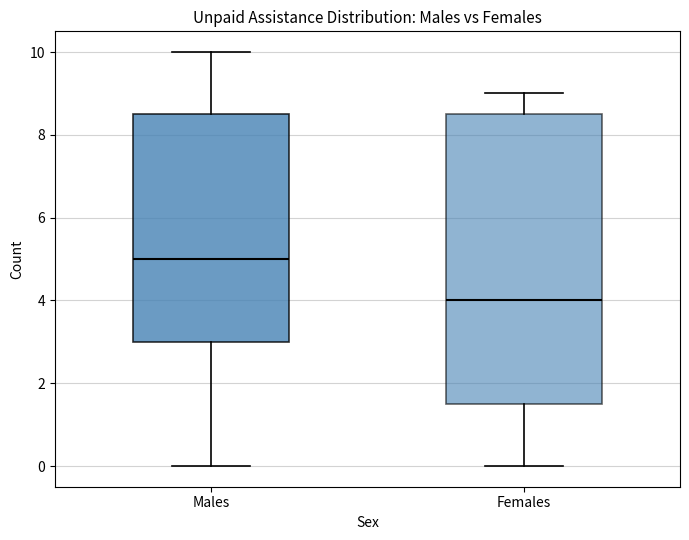

Reading left to right, read every box against the y-axis: the position of its median line, the range the box covers, and the ends of its whiskers. The values are not printed on the chart, so give them approximately, as read against the axis.

Males: median 5.0, box 3.0 to 8.6, whiskers 0.0 to 10.0
Females: median 4.0, box 1.6 to 8.6, whiskers 0.0 to 9.0